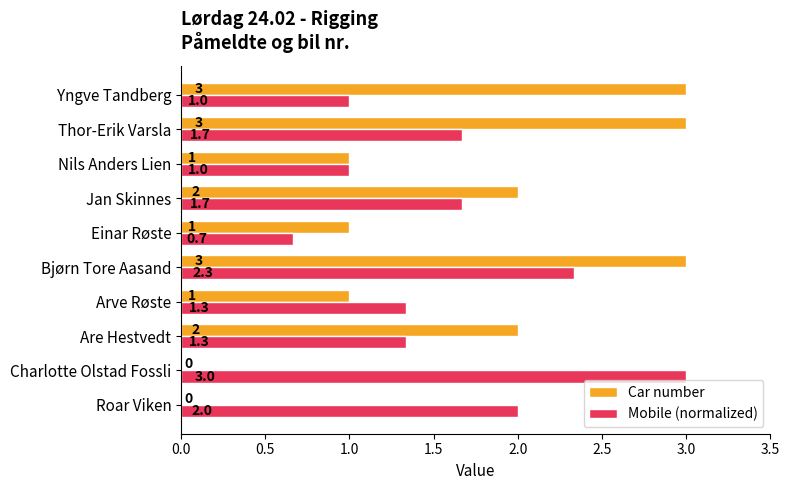

What is the sum of all Car number values?

16.0